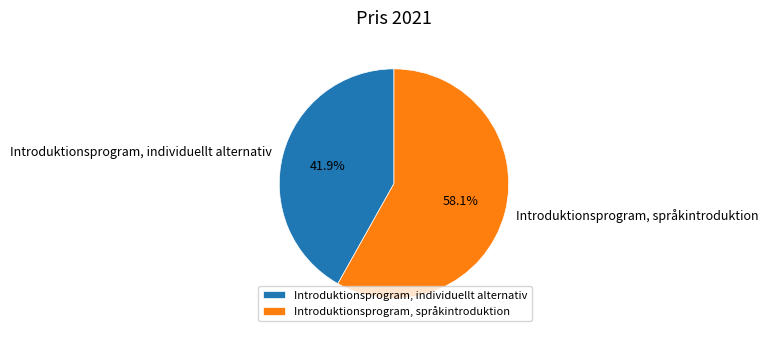

Approximately how many times larger is the value at Introduktionsprogram, språkintroduktion compared to Introduktionsprogram, individuellt alternativ?

1.4